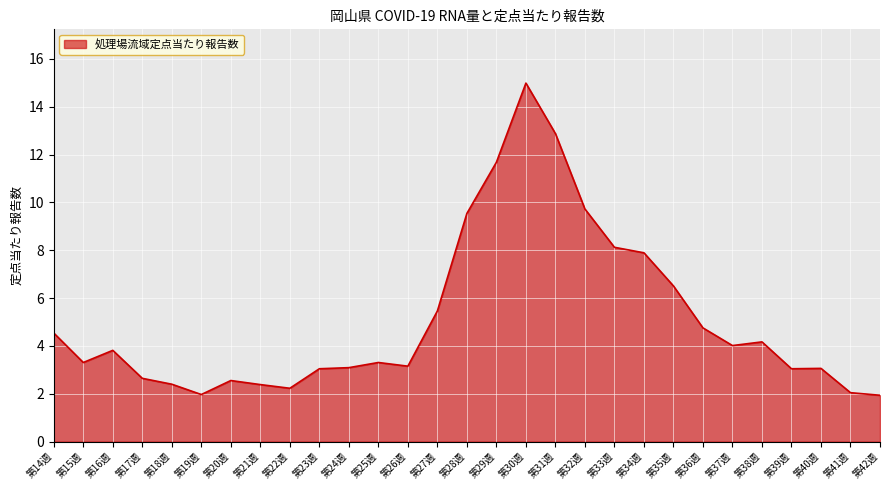

What value does the data have at 第41週?

2.0